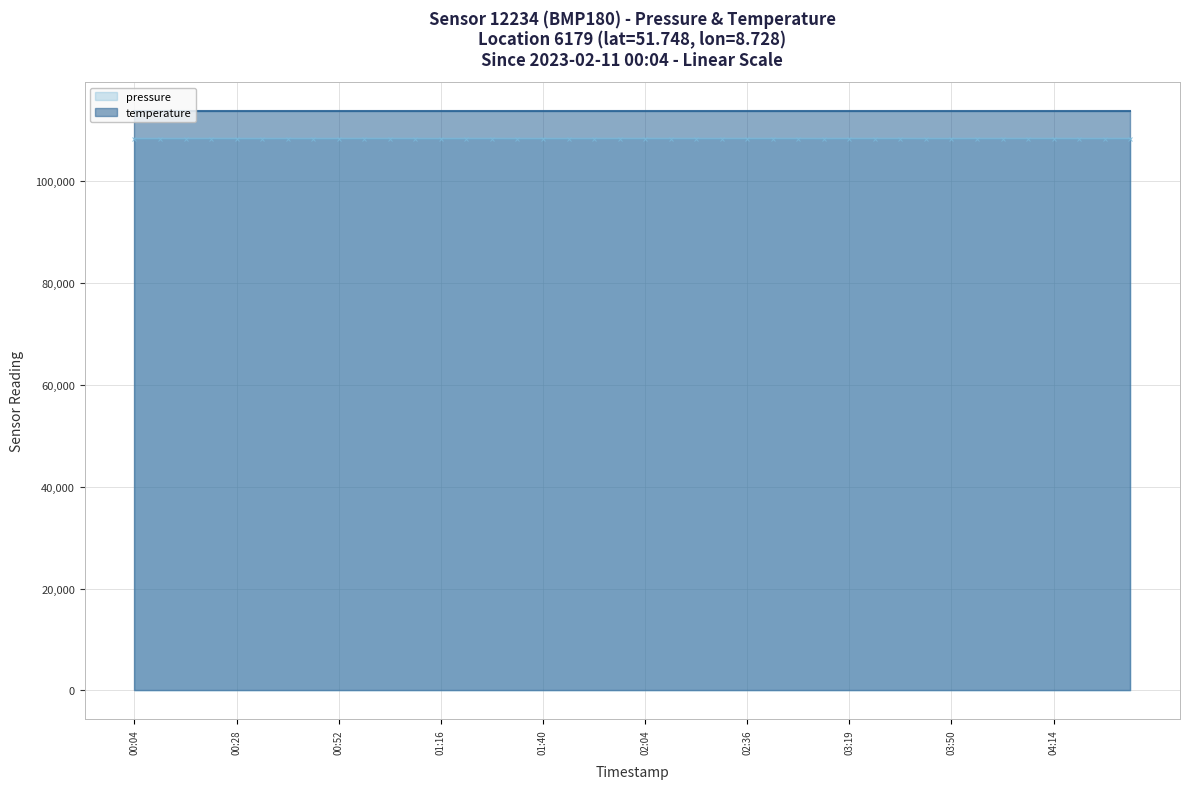

True or false: pressure has more than 0 interior local peaks.

True